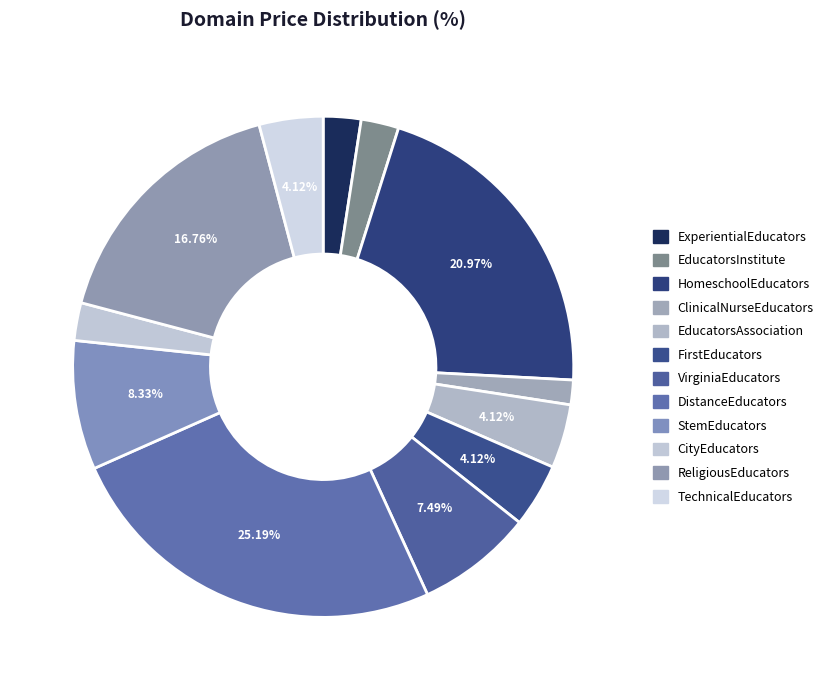

Does any single category account for the majority?

No